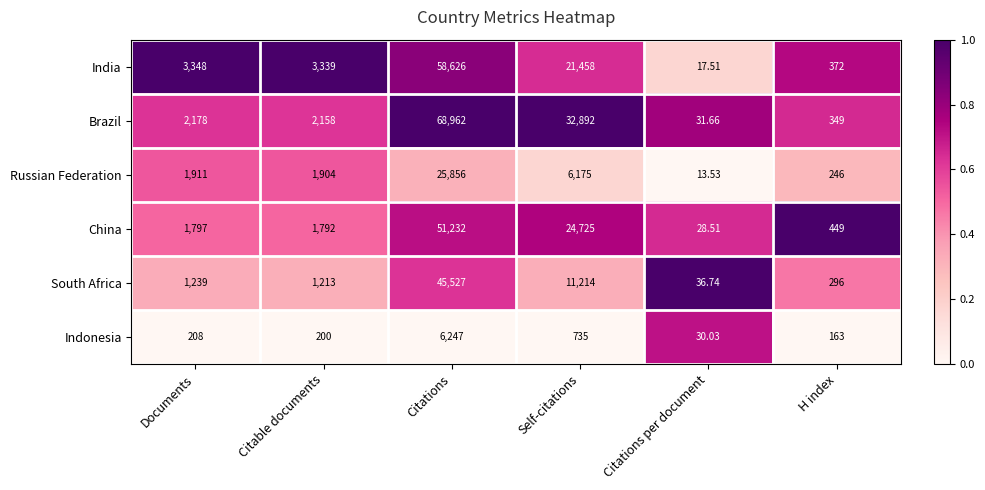

Rank the series by their maximum value, from lowest to highest.

Indonesia, Russian Federation, South Africa, China, India, Brazil